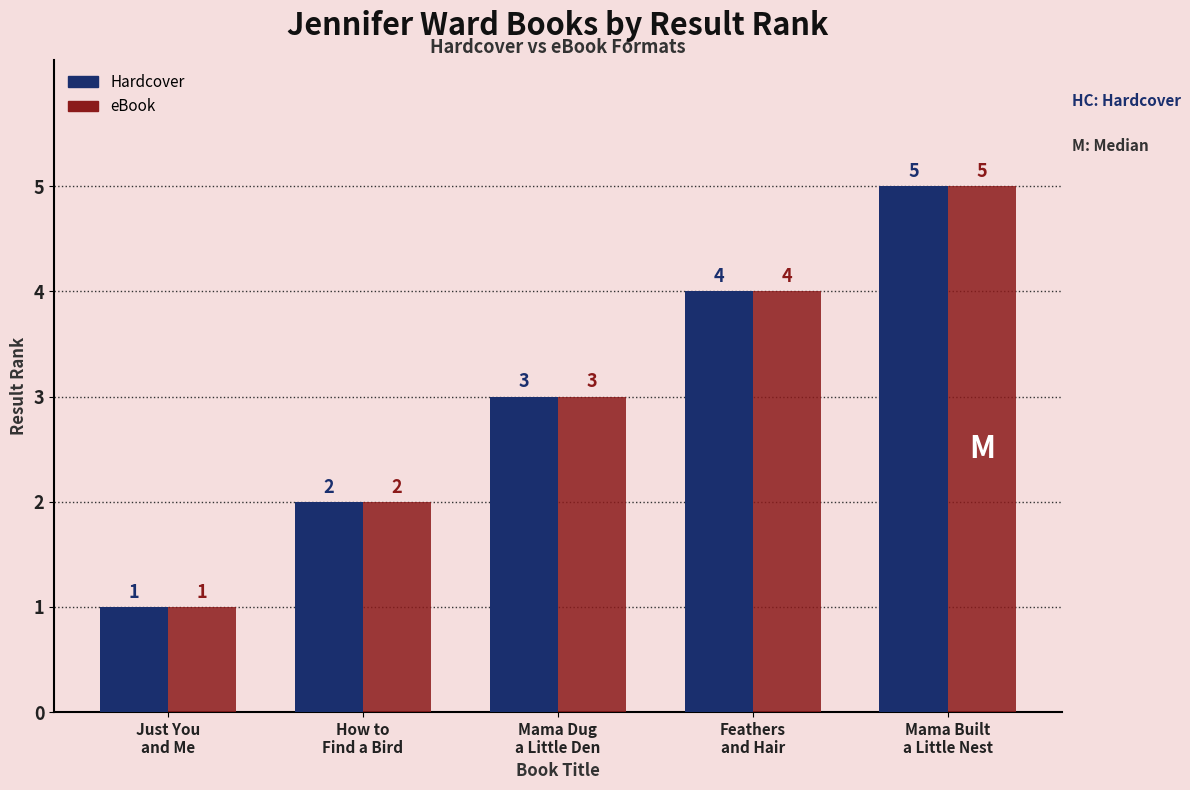

How many values in the Hardcover series are below 3?

2